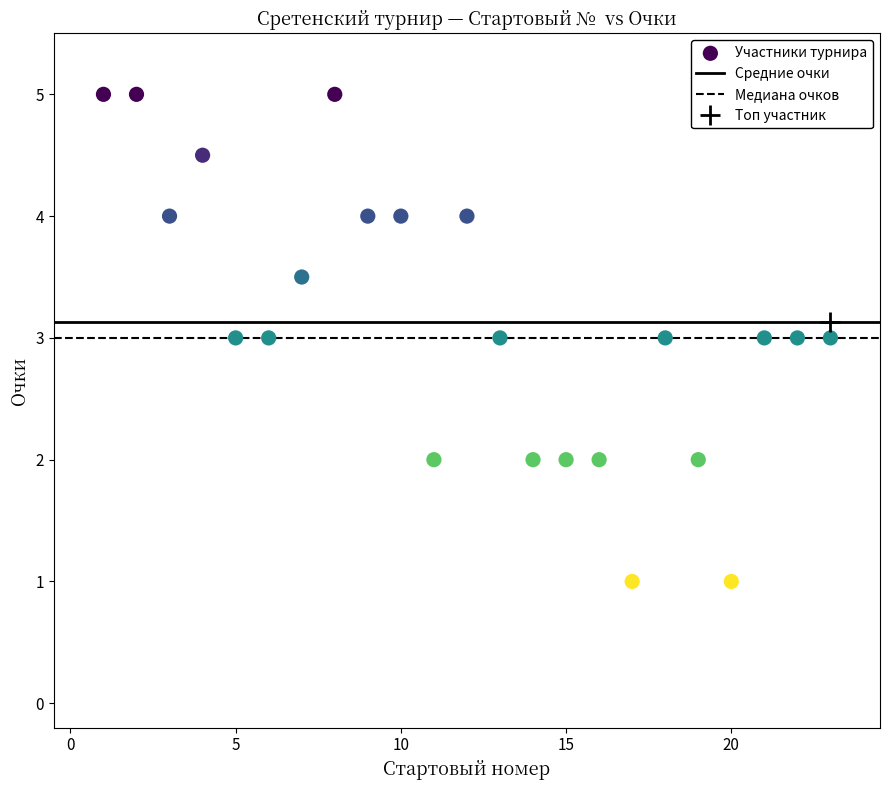

What is the range of Y values (max minus min)?

4.0